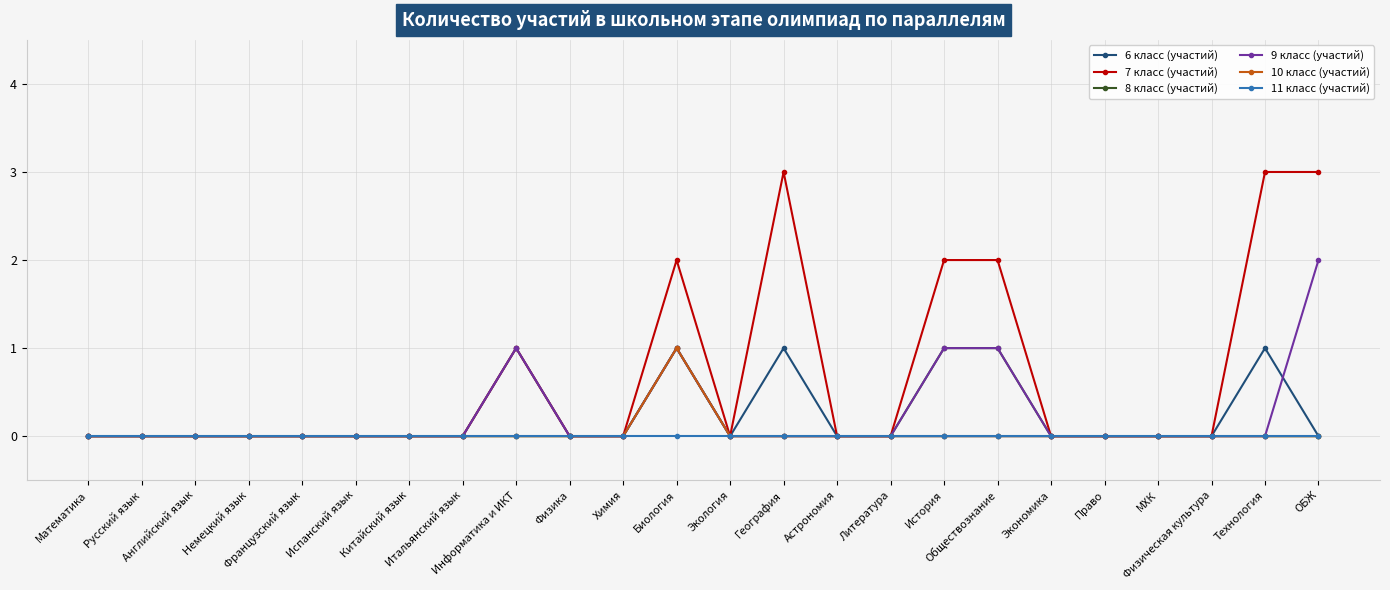

Is it true that 10 класс (участий) equals -1 at Экология?

False